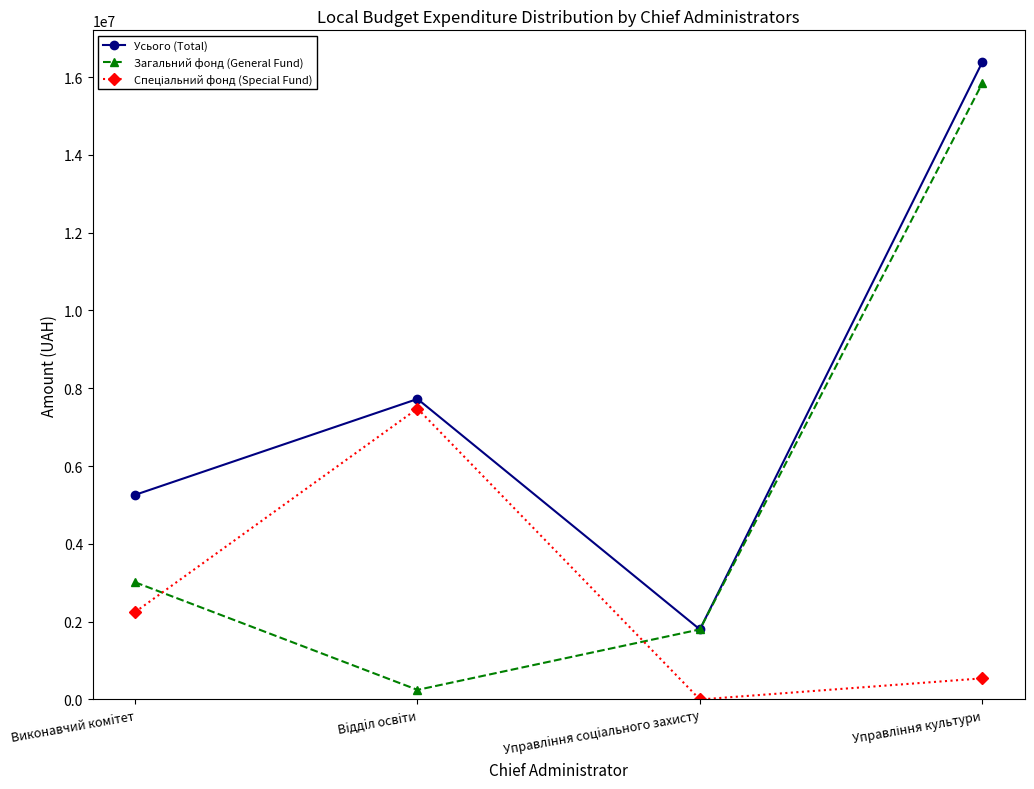

What is the sum of the Загальний фонд (General Fund) values at Управлiння соцiального захисту and Виконавчий комiтет?

4812842.8